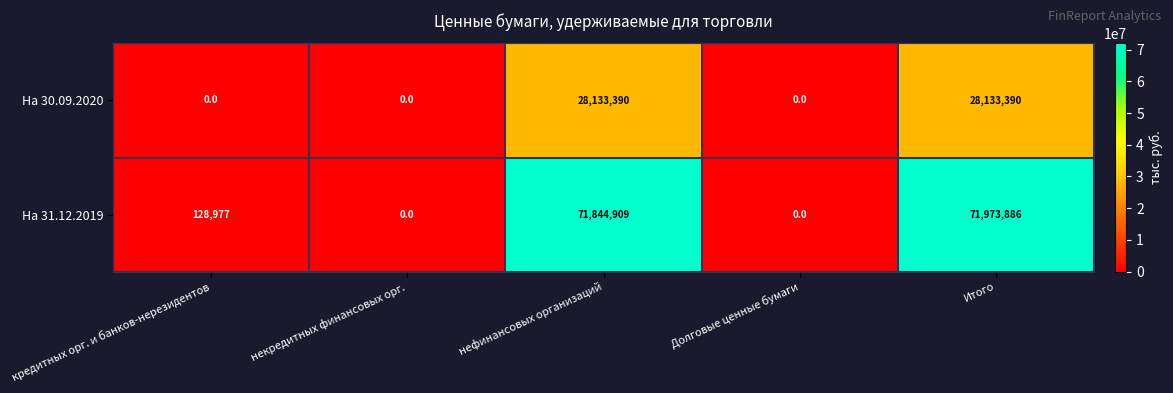

What is the approximate value of На 30.09.2020 at нефинансовых организаций?

28133390